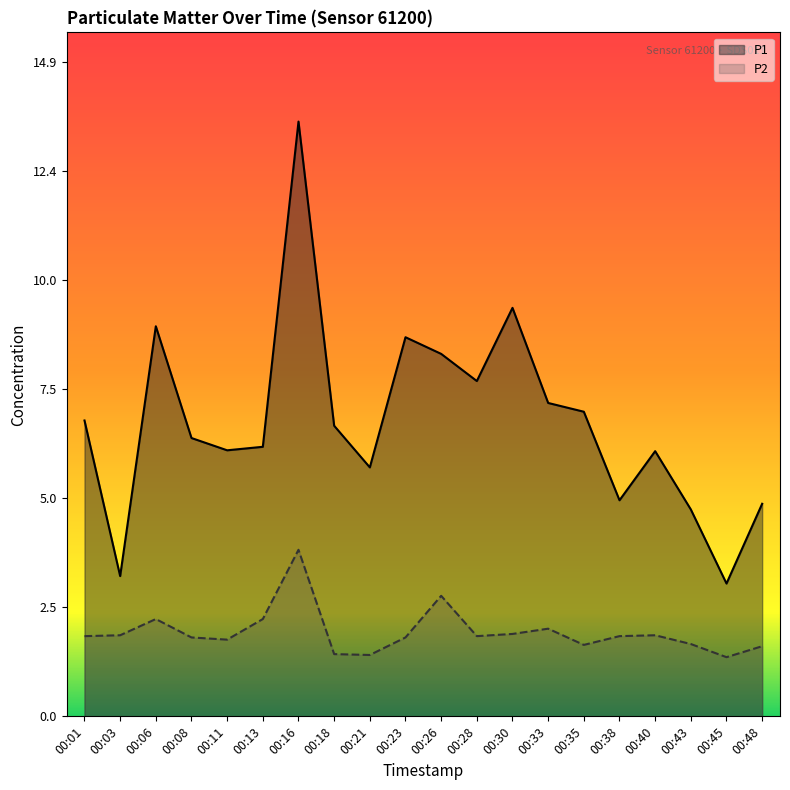

What is the sum of the P1 values at 00:23 and 00:43?

13.4